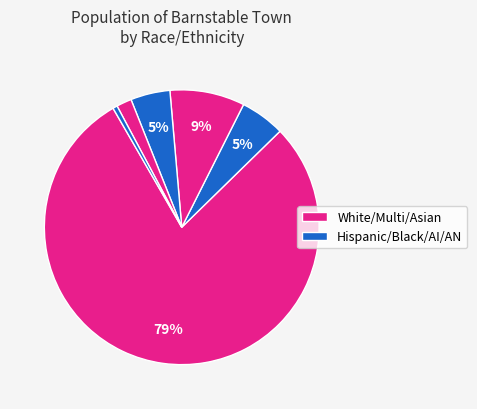

How many segments does this pie chart have?

6